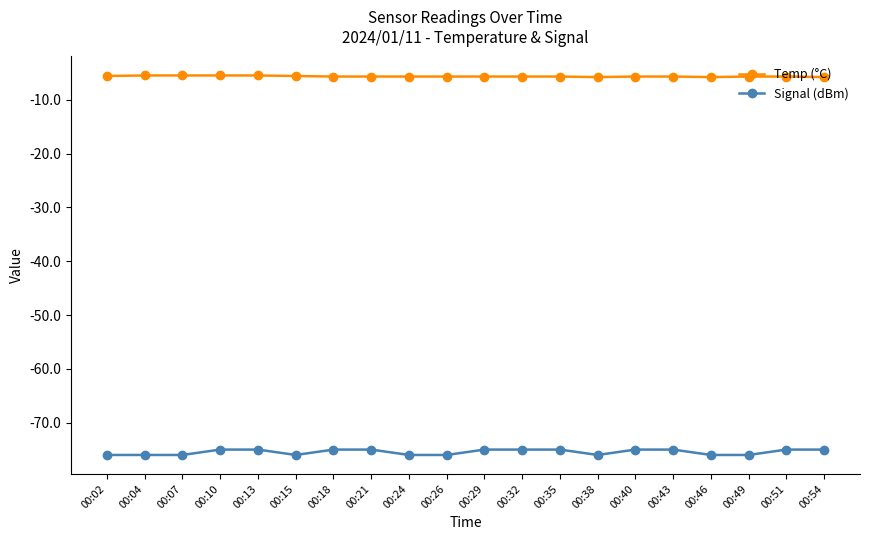

True or false: Signal (dBm) and Temp (°C) intersect in this chart.

False